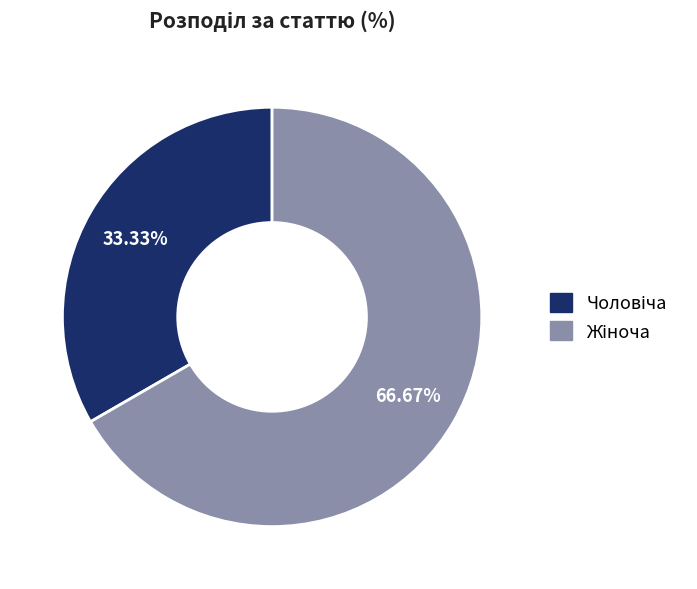

How many segments does this pie chart have?

2